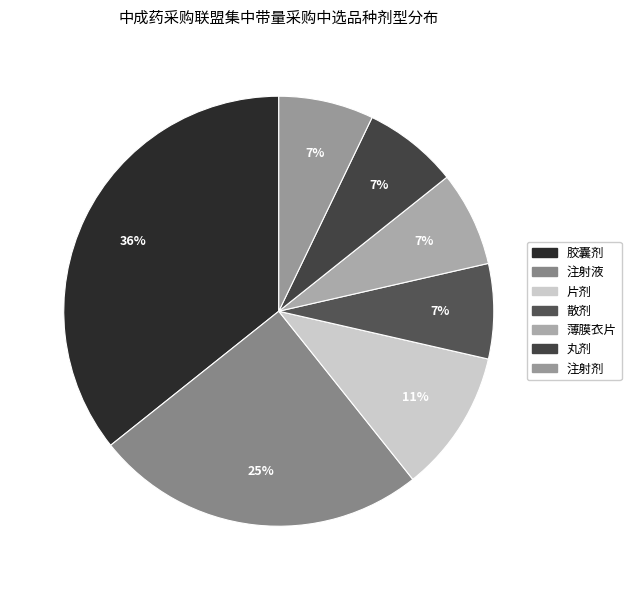

To the nearest percent, what is the difference between the 胶囊剂 and 片剂 slice percentages?

25%